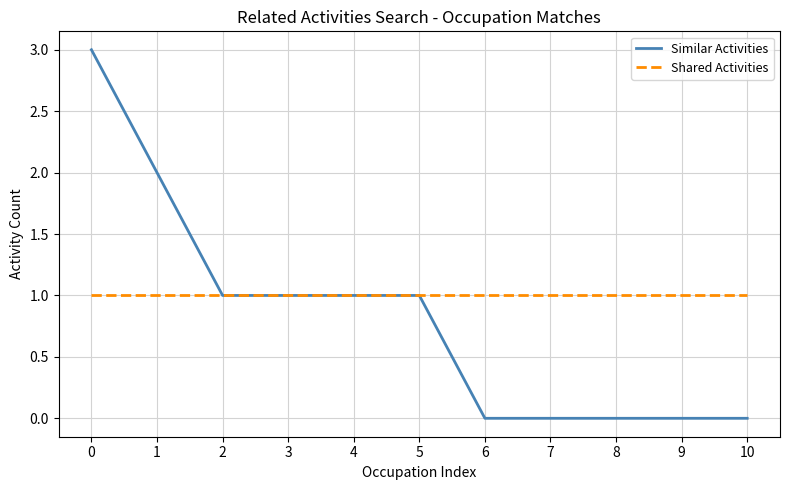

What is the total value across all series at 5?

2